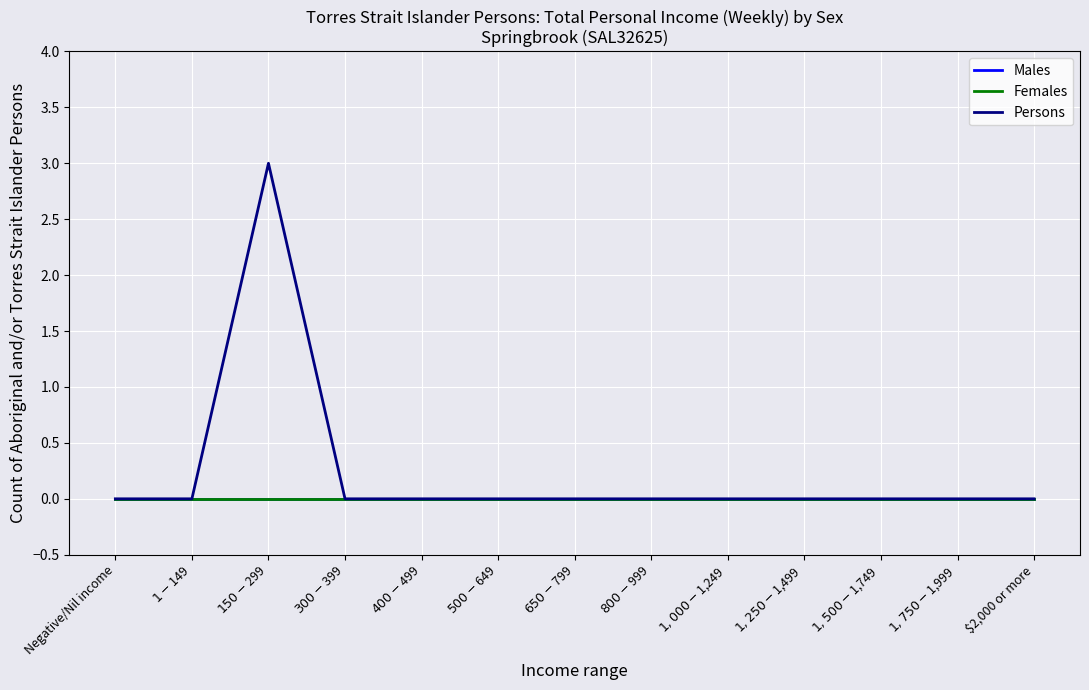

At how many categories does at least one series exceed 1?

1